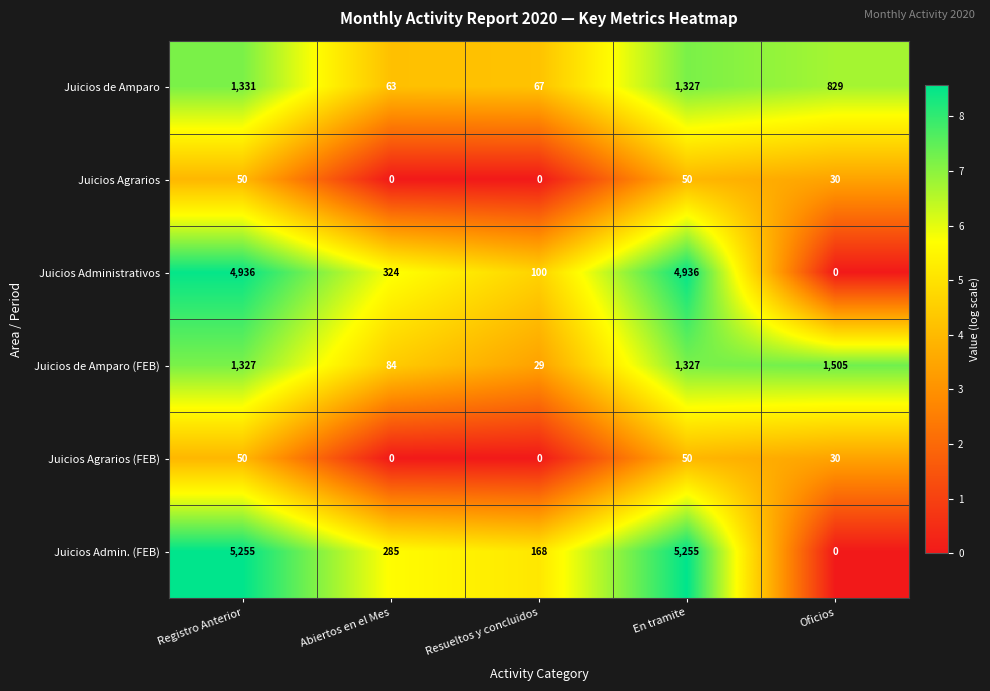

Reading left to right, list all the values displayed in this chart.

Juicios de Amparo: Registro Anterior=1331	Abiertos en el Mes=63	Resueltos y concluidos=67	En tramite=1327	Oficios=829
Juicios Agrarios: Registro Anterior=50	Abiertos en el Mes=0	Resueltos y concluidos=0	En tramite=50	Oficios=30
Juicios Administrativos: Registro Anterior=4936	Abiertos en el Mes=324	Resueltos y concluidos=100	En tramite=4936	Oficios=0
Juicios de Amparo (FEB): Registro Anterior=1327	Abiertos en el Mes=84	Resueltos y concluidos=29	En tramite=1327	Oficios=1505
Juicios Agrarios (FEB): Registro Anterior=50	Abiertos en el Mes=0	Resueltos y concluidos=0	En tramite=50	Oficios=30
Juicios Admin. (FEB): Registro Anterior=5255	Abiertos en el Mes=285	Resueltos y concluidos=168	En tramite=5255	Oficios=0